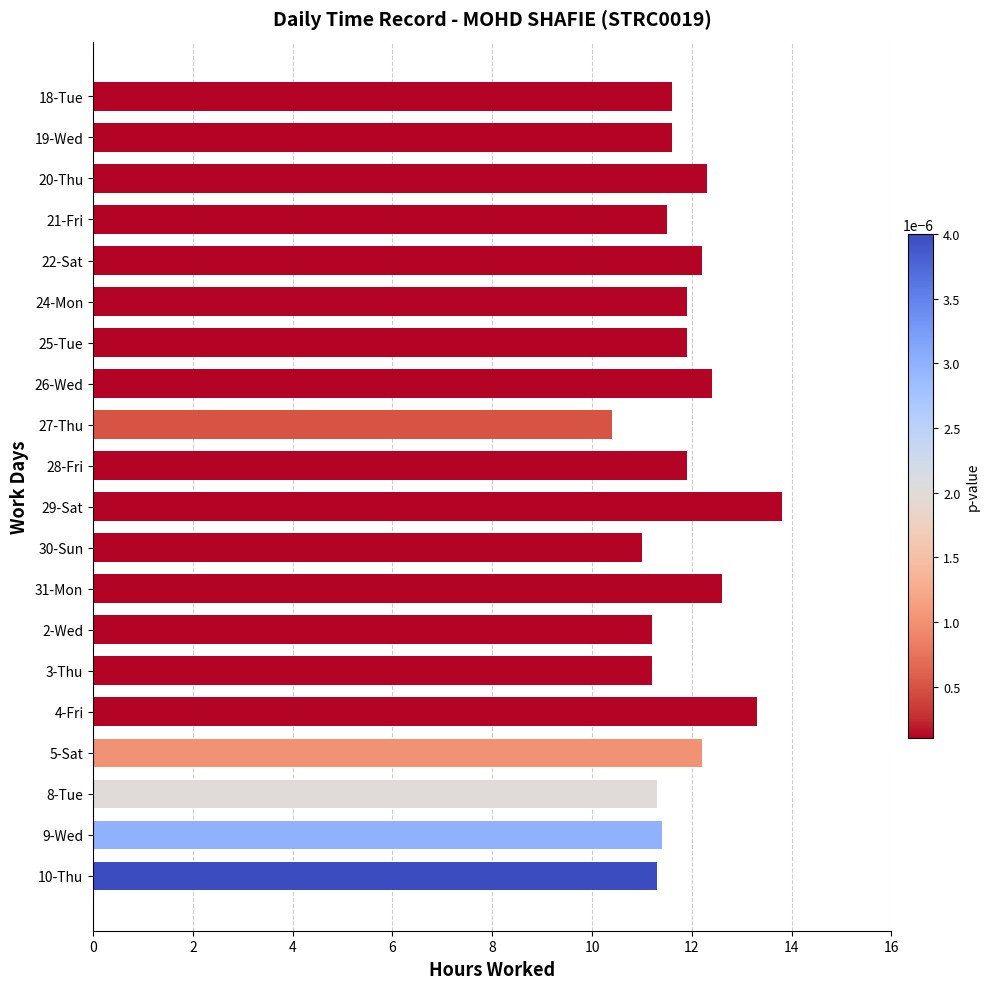

True or false: the data shows 11.6 at 19-Wed.

True